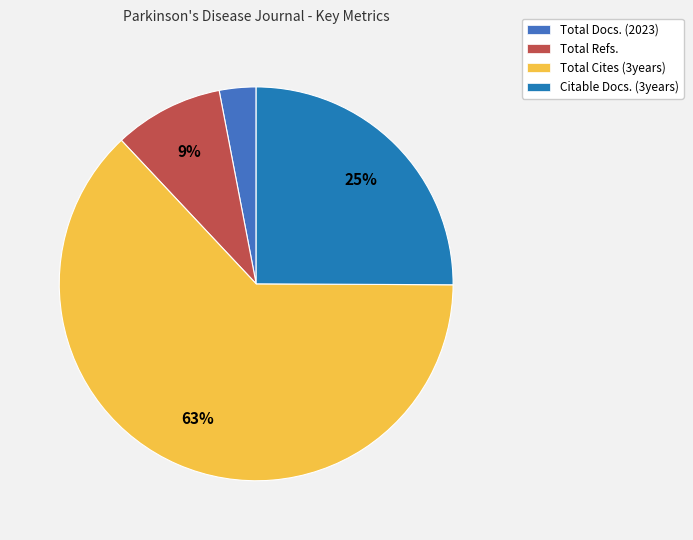

To the nearest percent, what is the difference between the Total Docs. (2023) and Total Refs. slice percentages?

6%